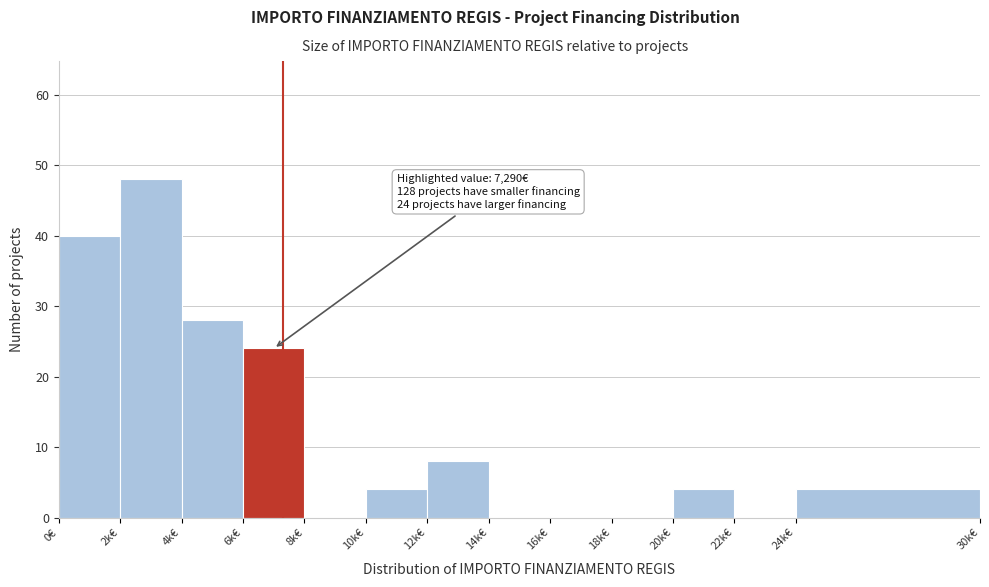

Reading right to left, list all the values displayed in this chart.

24k€=4	22k€=0	20k€=4	18k€=0	16k€=0	14k€=0	12k€=8	10k€=4	8k€=0	6k€=24	4k€=28	2k€=48	0€=40